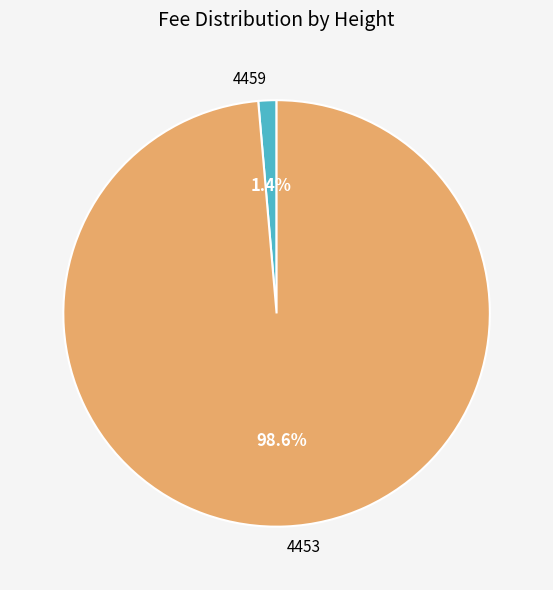

Count the number of slices in the pie.

2